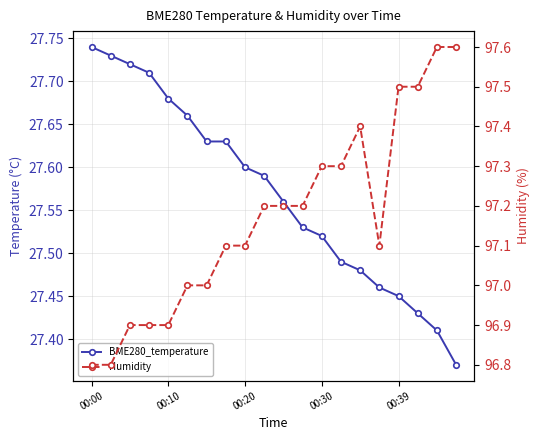

What position from the right is 9?

11